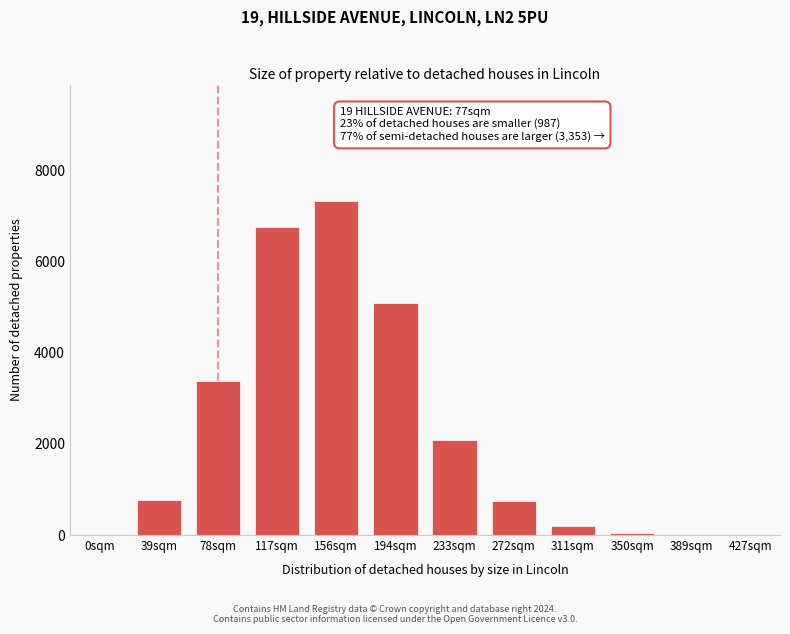

What is the ratio of the value at 311sqm to the value at 39sqm?

0.3